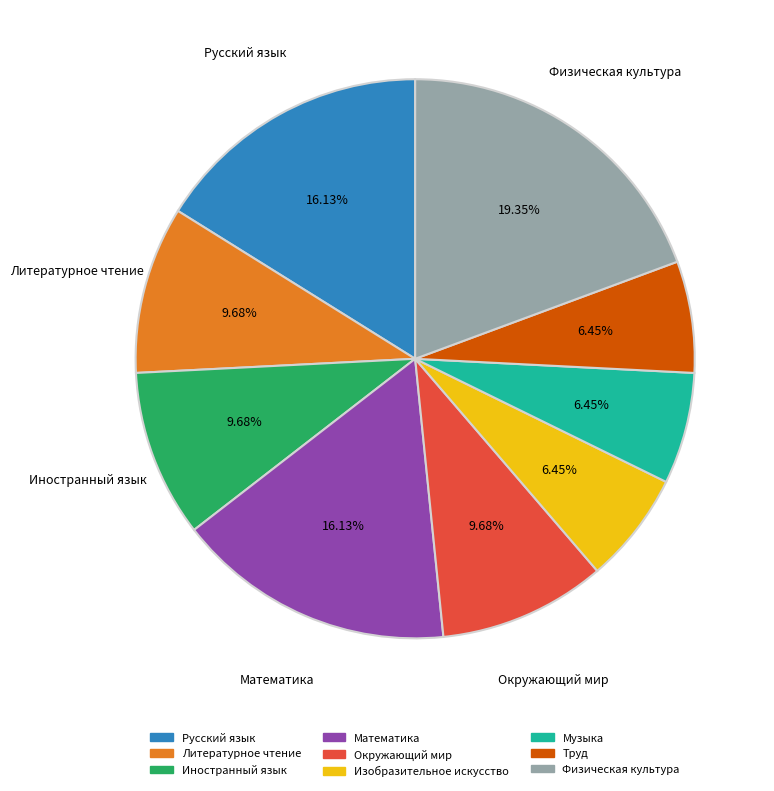

What is the largest slice in the pie chart?

Физическая культура